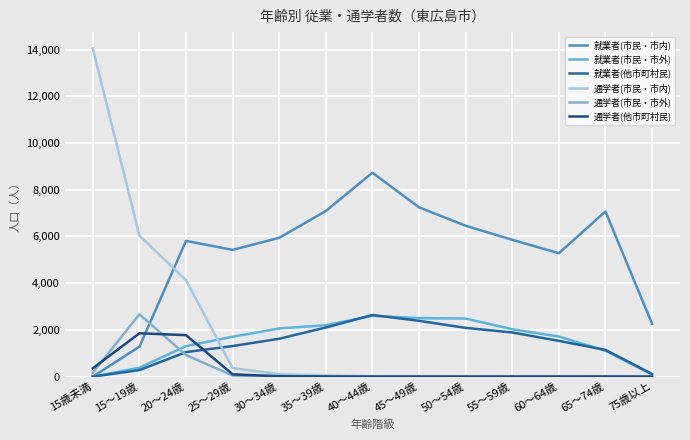

The value of 通学者(市民・市内) at 15歳未満 is 5171. True or false?

False